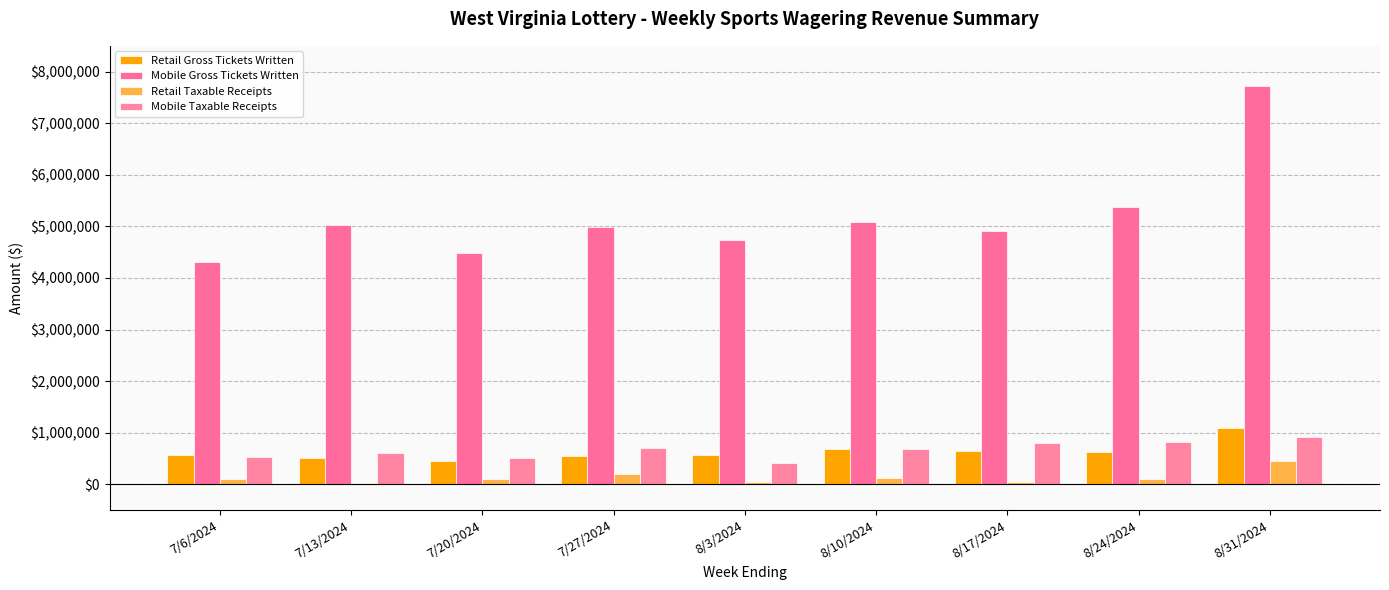

How many distinct data groups are displayed?

4